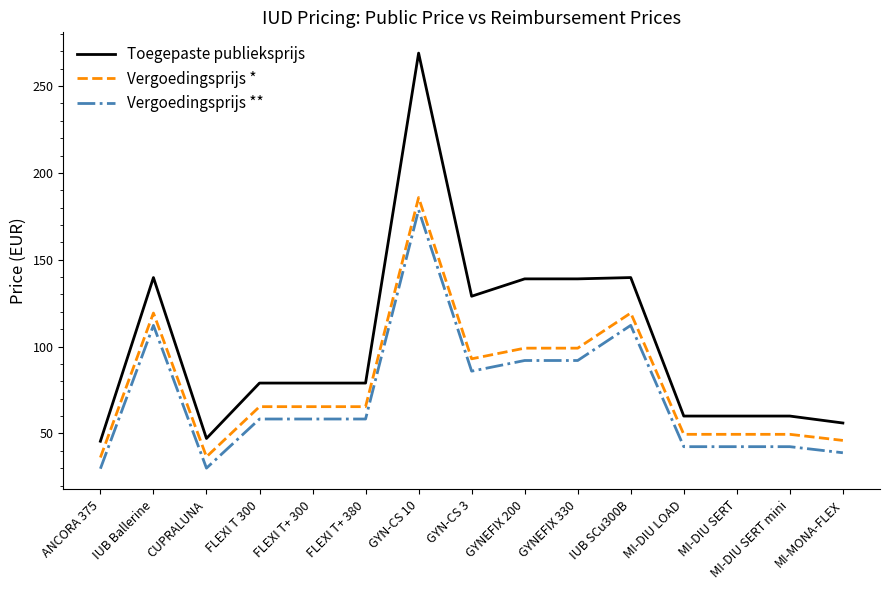

List the series in order of their overall mean, highest first.

Toegepaste publieksprijs, Vergoedingsprijs *, Vergoedingsprijs **